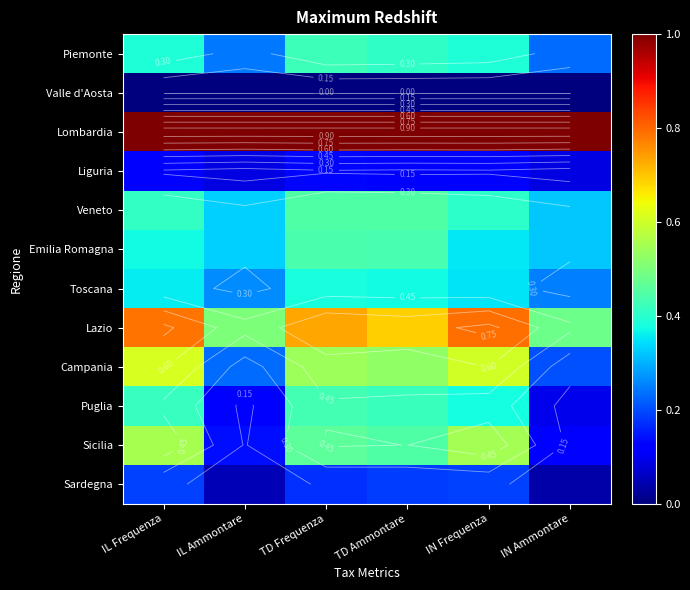

Count the Campania values in the range 0 to 1.

6